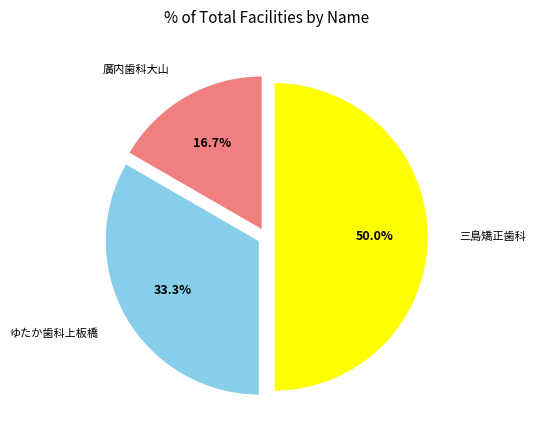

Count the number of slices in the pie.

3